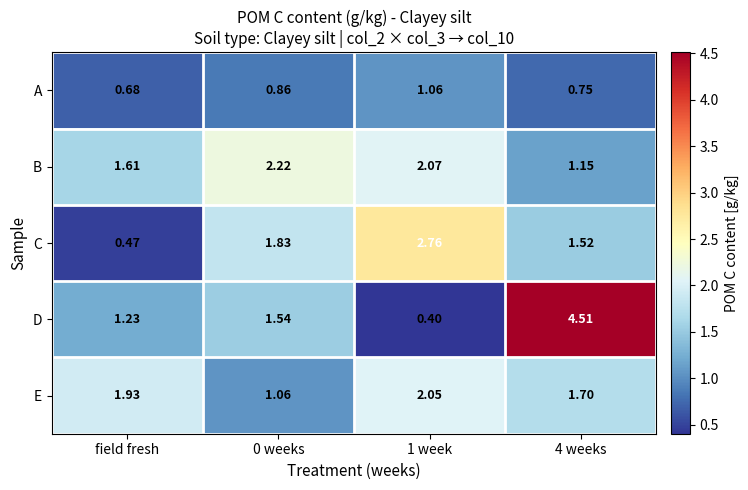

Is the value of C at 0 weeks greater than the value of E at field fresh?

No